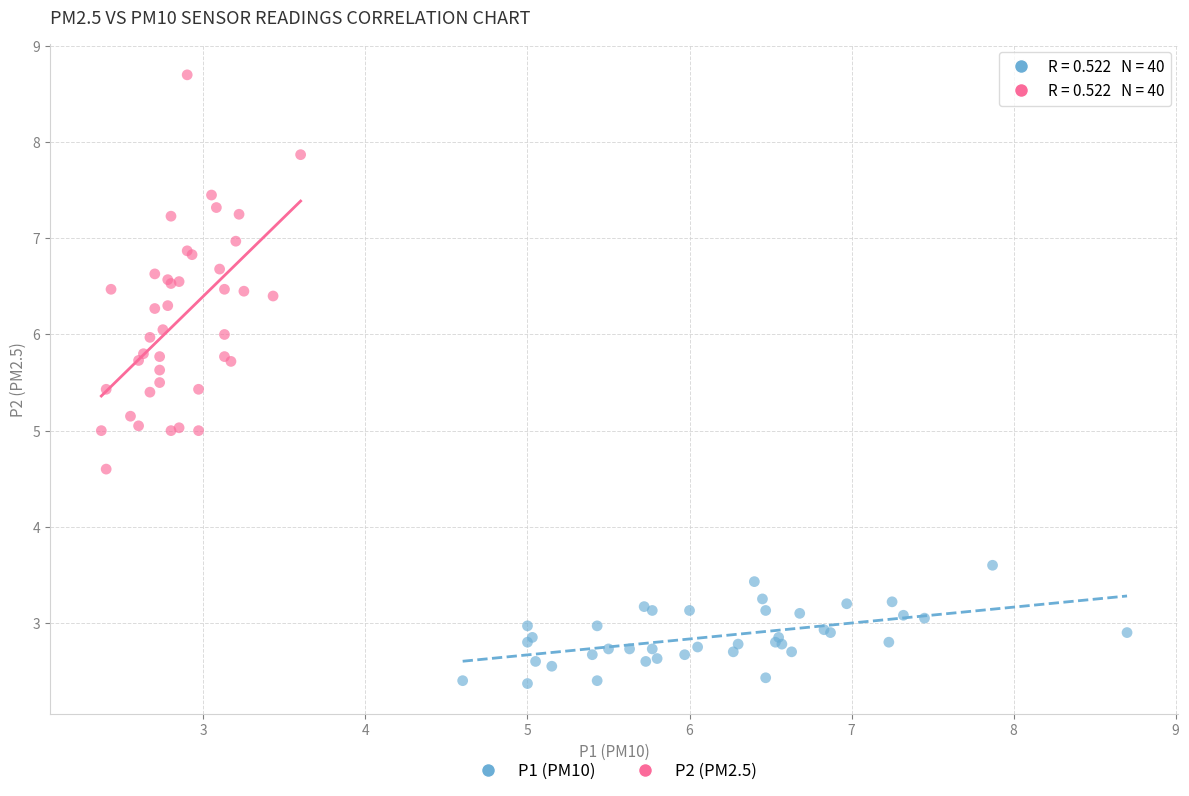

Which series has the largest Y range (max minus min)?

P2 (PM2.5)